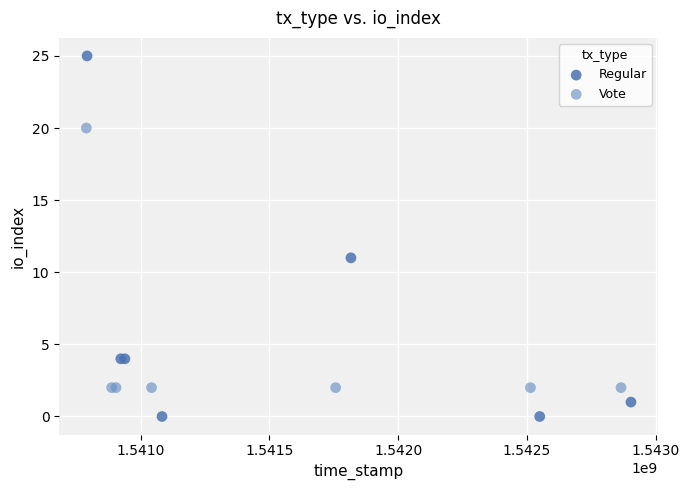

What are all the series names shown in the legend?

Regular, Vote